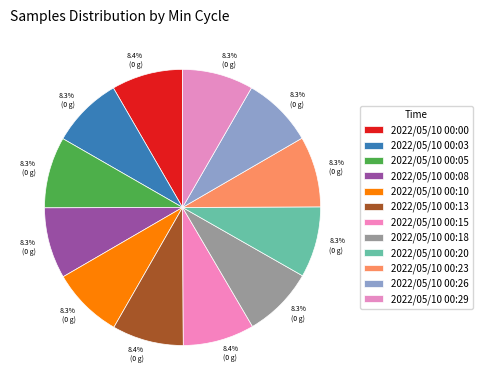

How many segments does this pie chart have?

12